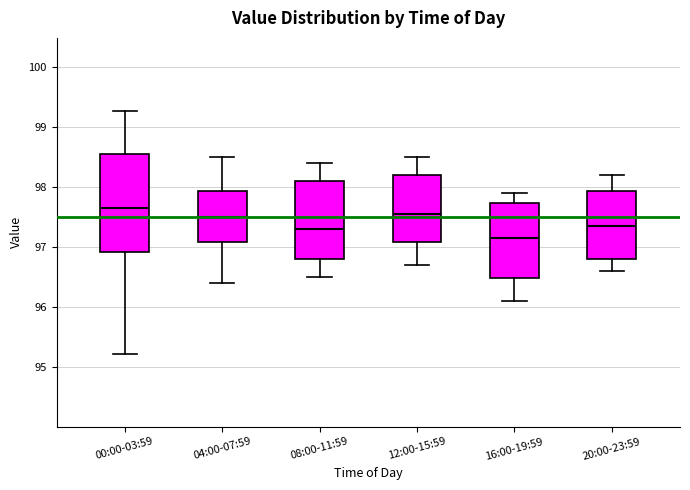

Where is the upper edge of the box for 08:00-11:59 on the y-axis? The values are not printed on the chart, so give them approximately, as read against the axis.

98.1